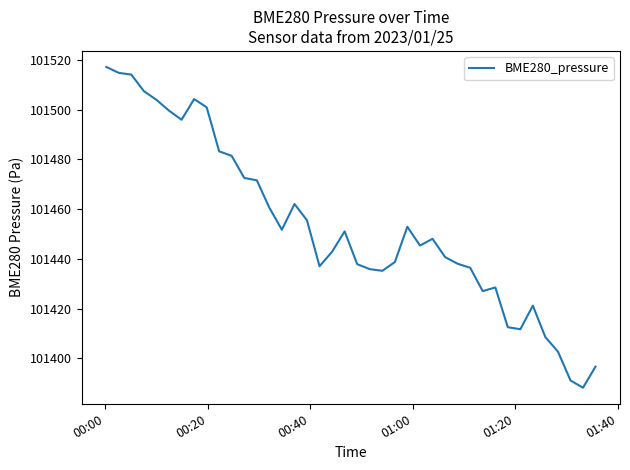

What is the greatest value displayed?

101517.2